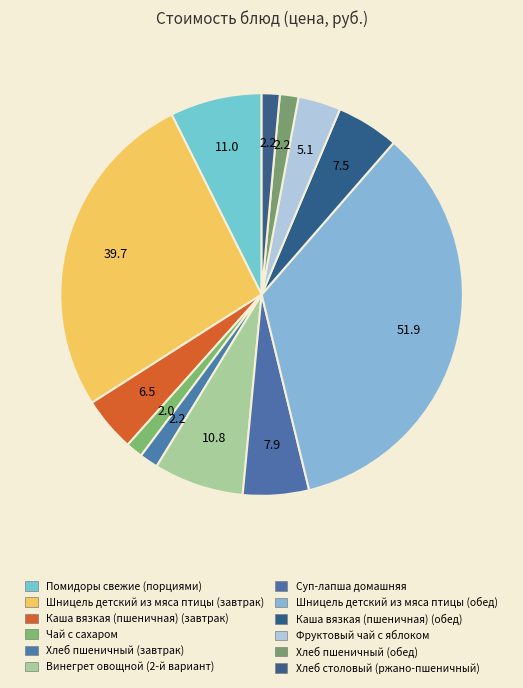

How many slices are in this pie chart?

12